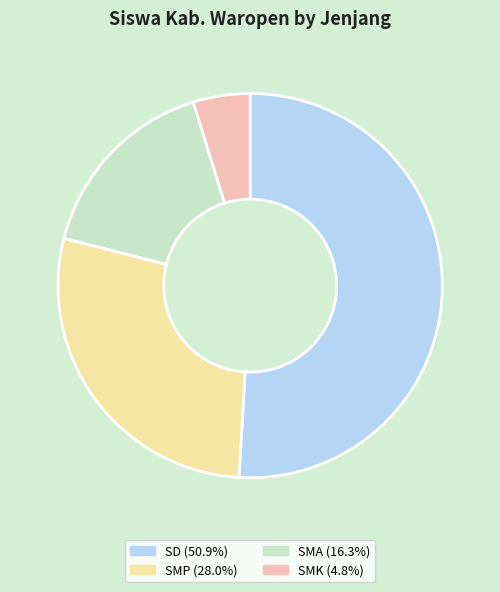

Is there any slice that represents more than half of the pie?

Yes